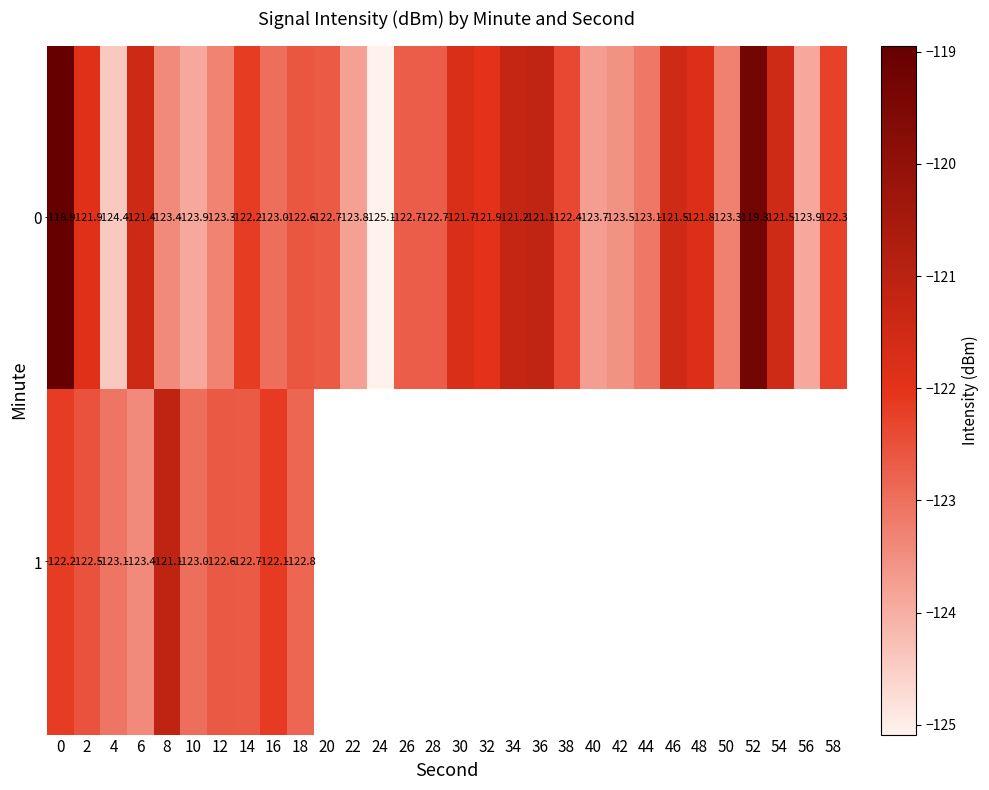

At which label does 1 reach its peak?

8